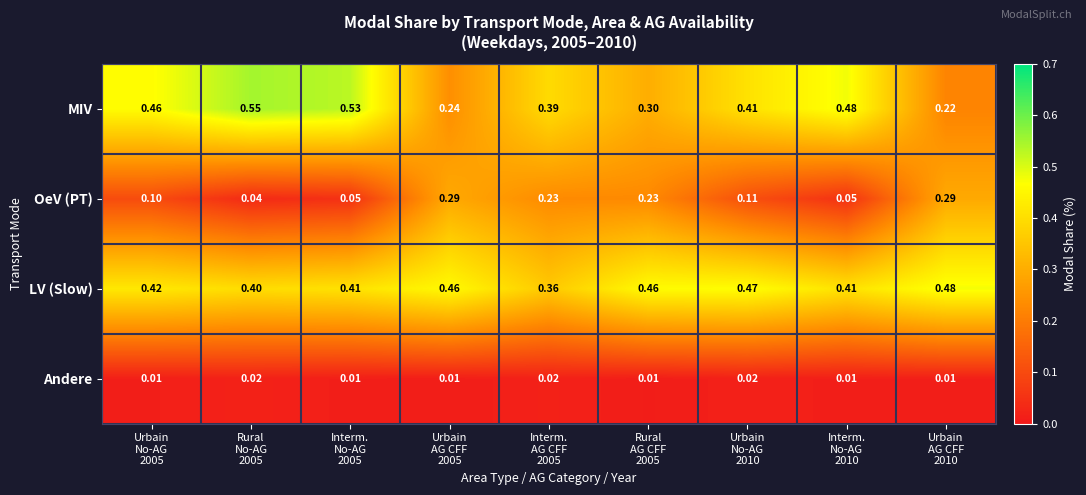

At Interm.
No-AG
2010, list the series in order from smallest to largest.

Andere, OeV (PT), LV (Slow), MIV